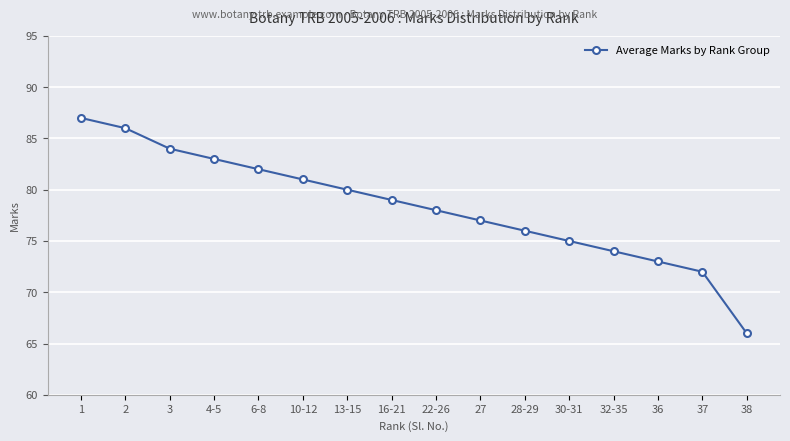

Reading left to right, what are all the values shown in this chart?

87	86	84	83	82	81	80	79	78	77	76	75	74	73	72	66